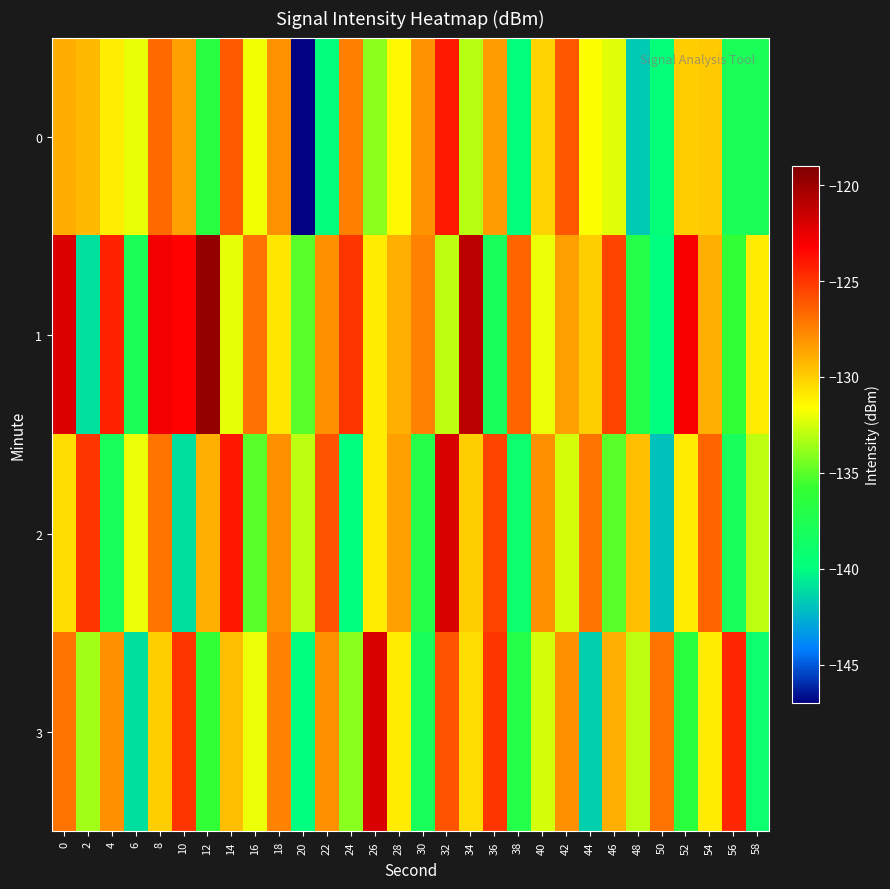

Reading right to left, list all the values displayed in this chart.

0: 58=-137.8	56=-137.8	54=-129.9	52=-130.0	50=-139.6	48=-141.7	46=-132.2	44=-131.7	42=-126.1	40=-130.2	38=-139.8	36=-128.4	34=-133.1	32=-124.1	30=-128.1	28=-131.4	26=-134.0	24=-127.4	22=-139.7	20=-146.9	18=-128.0	16=-131.9	14=-126.2	12=-136.7	10=-128.5	8=-126.7	6=-132.1	4=-131.1	2=-129.4	0=-128.9
1: 58=-131.0	56=-136.0	54=-129.0	52=-123.0	50=-140.0	48=-137.0	46=-125.5	44=-130.0	42=-128.5	40=-132.0	38=-126.5	36=-138.0	34=-121.0	32=-133.0	30=-127.5	28=-129.0	26=-131.0	24=-125.0	22=-128.0	20=-135.0	18=-130.8	16=-127.0	14=-132.2	12=-119.7	10=-123.3	8=-122.8	6=-137.8	4=-124.3	2=-141.0	0=-122.0
2: 58=-133.0	56=-138.0	54=-126.5	52=-131.0	50=-142.0	48=-129.5	46=-135.0	44=-127.0	42=-132.5	40=-128.0	38=-139.0	36=-125.5	34=-130.0	32=-122.0	30=-137.0	28=-128.5	26=-131.0	24=-140.0	22=-126.0	20=-133.0	18=-128.0	16=-135.0	14=-124.0	12=-129.0	10=-141.0	8=-127.0	6=-132.0	4=-138.0	2=-125.0	0=-130.5
3: 58=-139.0	56=-124.5	54=-131.0	52=-136.5	50=-127.0	48=-133.0	46=-129.0	44=-141.5	42=-128.0	40=-132.5	38=-137.0	36=-125.0	34=-130.5	32=-126.0	30=-138.0	28=-131.0	26=-122.0	24=-134.0	22=-128.0	20=-140.0	18=-127.5	16=-132.0	14=-129.5	12=-136.0	10=-125.0	8=-130.0	6=-141.0	4=-128.0	2=-133.5	0=-127.0